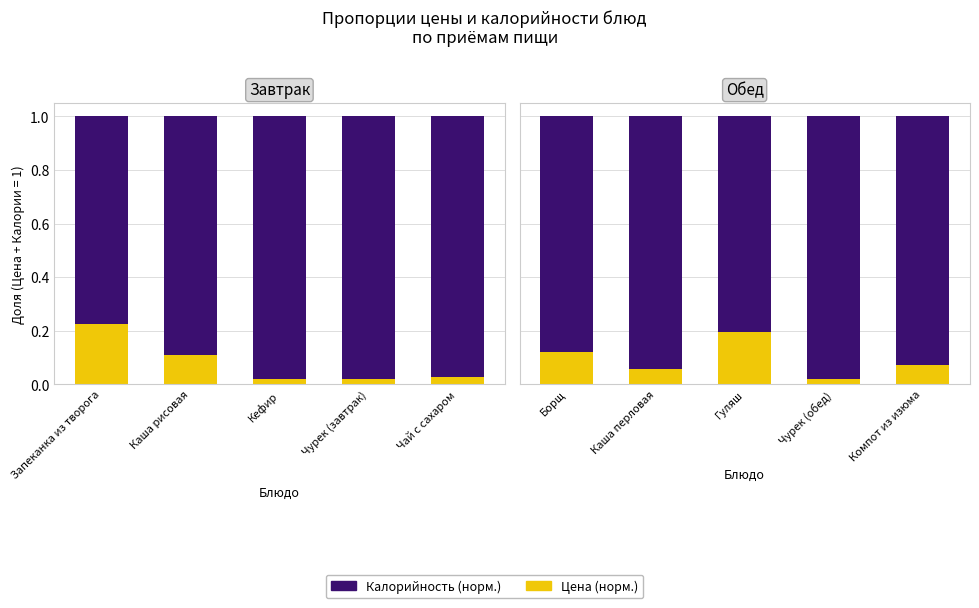

What is the highest value of the Калорийность (норм.) series?

1.0